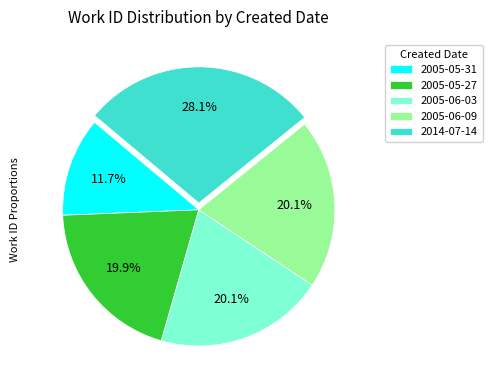

What is the largest slice in the pie chart?

2014-07-14